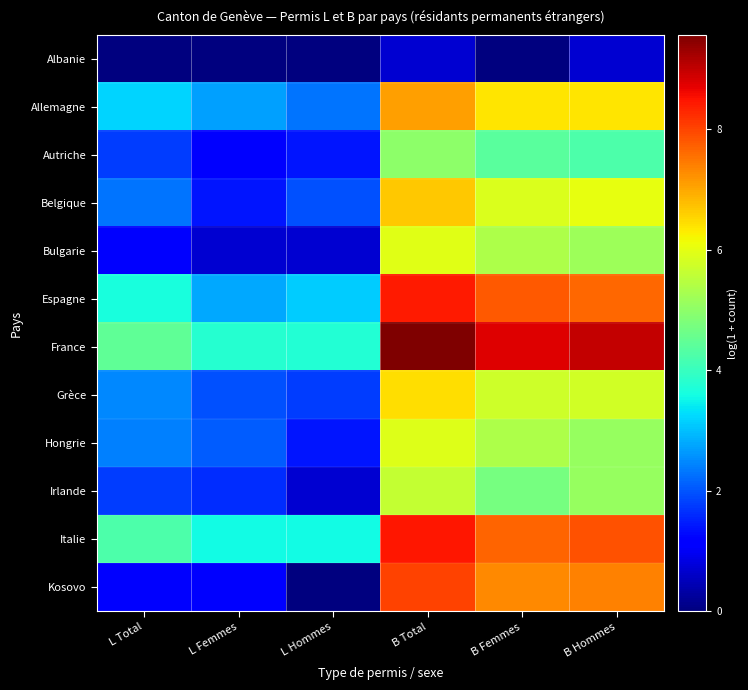

Reading left to right, transcribe all the data shown in this chart.

Albanie: L Total=0.0	L Femmes=0.0	L Hommes=0.0	B Total=0.7	B Femmes=0.0	B Hommes=0.7
Allemagne: L Total=3.2	L Femmes=2.7	L Hommes=2.3	B Total=7.1	B Femmes=6.4	B Hommes=6.4
Autriche: L Total=1.8	L Femmes=1.1	L Hommes=1.4	B Total=5.0	B Femmes=4.4	B Hommes=4.2
Belgique: L Total=2.3	L Femmes=1.4	L Hommes=1.9	B Total=6.7	B Femmes=5.9	B Hommes=6.0
Bulgarie: L Total=1.1	L Femmes=0.7	L Hommes=0.7	B Total=6.0	B Femmes=5.4	B Hommes=5.2
Espagne: L Total=3.6	L Femmes=2.8	L Hommes=3.1	B Total=8.4	B Femmes=7.8	B Hommes=7.6
France: L Total=4.5	L Femmes=3.8	L Hommes=3.7	B Total=9.6	B Femmes=8.8	B Hommes=9.0
Grèce: L Total=2.5	L Femmes=1.9	L Hommes=1.8	B Total=6.5	B Femmes=5.7	B Hommes=5.8
Hongrie: L Total=2.4	L Femmes=2.1	L Hommes=1.4	B Total=5.9	B Femmes=5.4	B Hommes=5.1
Irlande: L Total=1.8	L Femmes=1.6	L Hommes=0.7	B Total=5.6	B Femmes=4.7	B Hommes=5.1
Italie: L Total=4.2	L Femmes=3.6	L Hommes=3.6	B Total=8.5	B Femmes=7.7	B Hommes=7.9
Kosovo: L Total=1.1	L Femmes=1.1	L Hommes=0.0	B Total=8.0	B Femmes=7.3	B Hommes=7.4